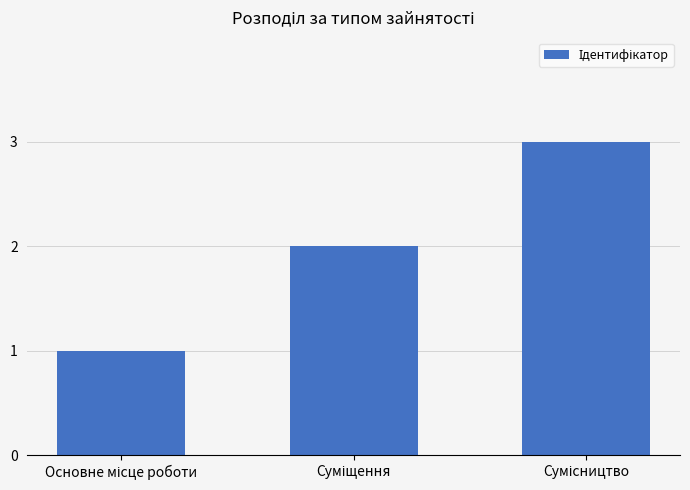

What is the greatest value displayed?

3